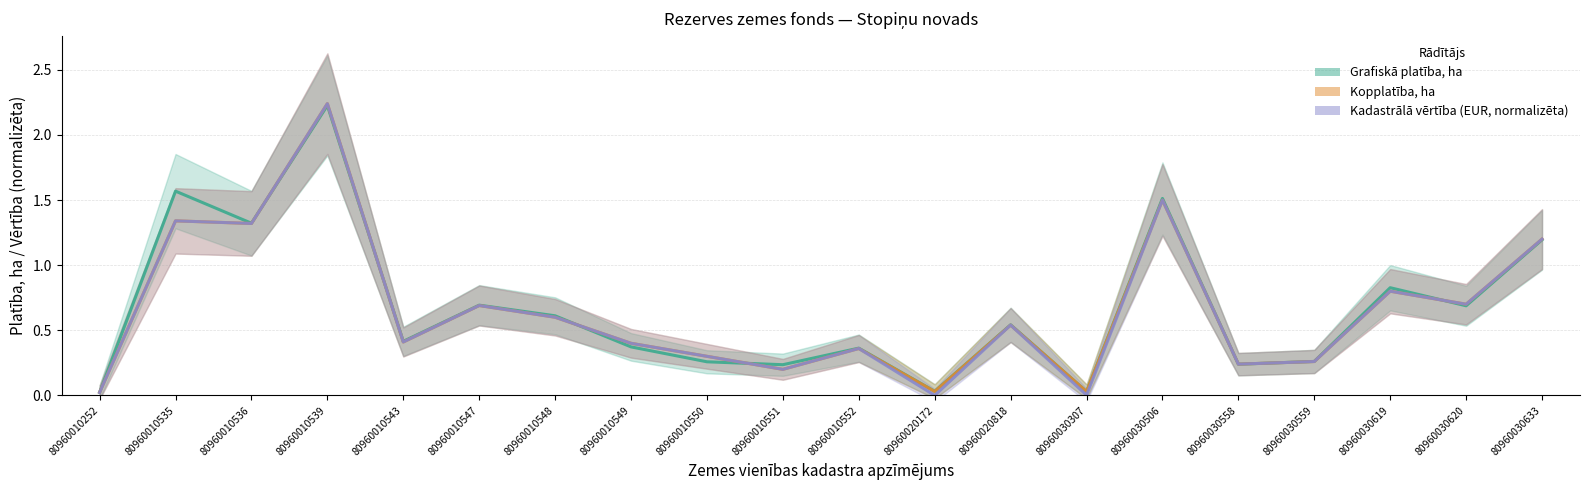

The Kopplatība, ha series shows 1.3 at 80960010536. True or false?

True